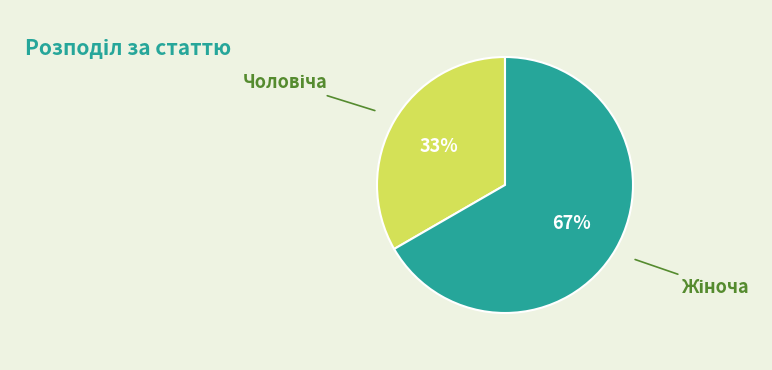

To the nearest percent, what is the average slice percentage?

50%